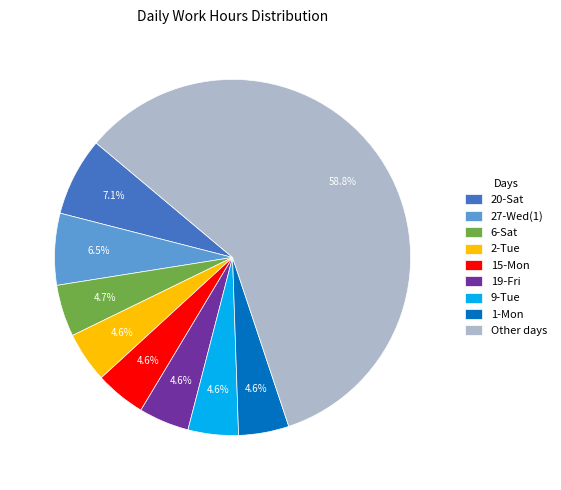

Which category has the biggest portion of the pie?

Other days